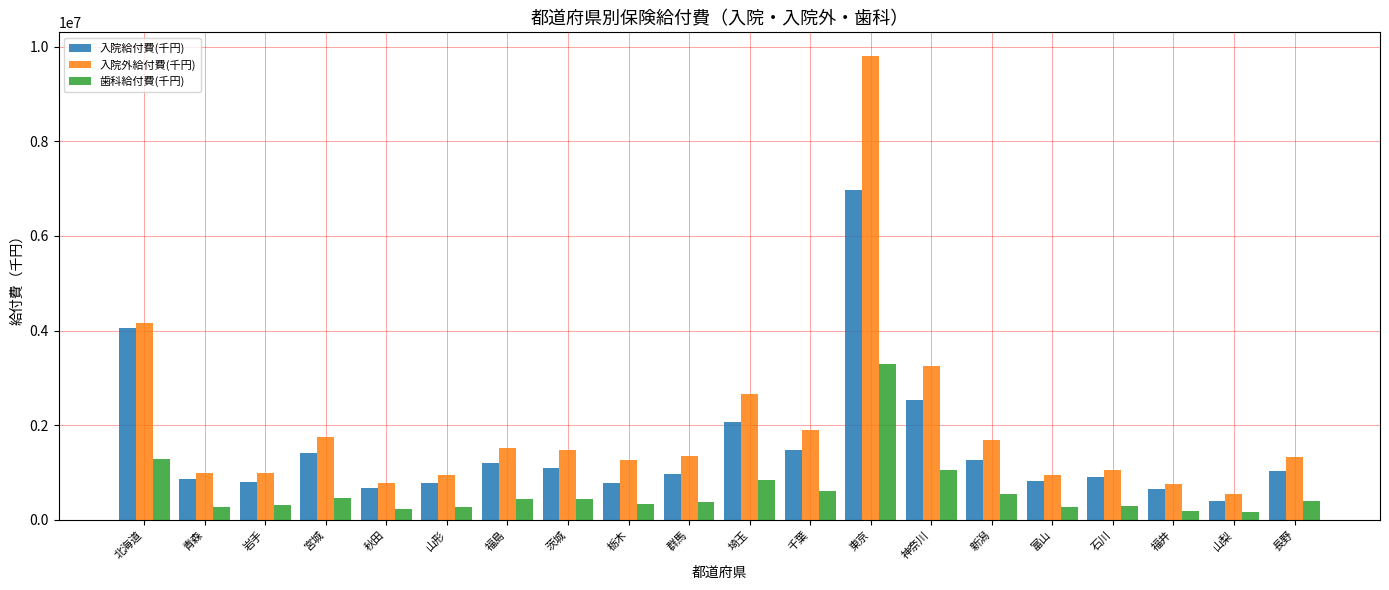

What is the label of the 20th bar from the left?

長野